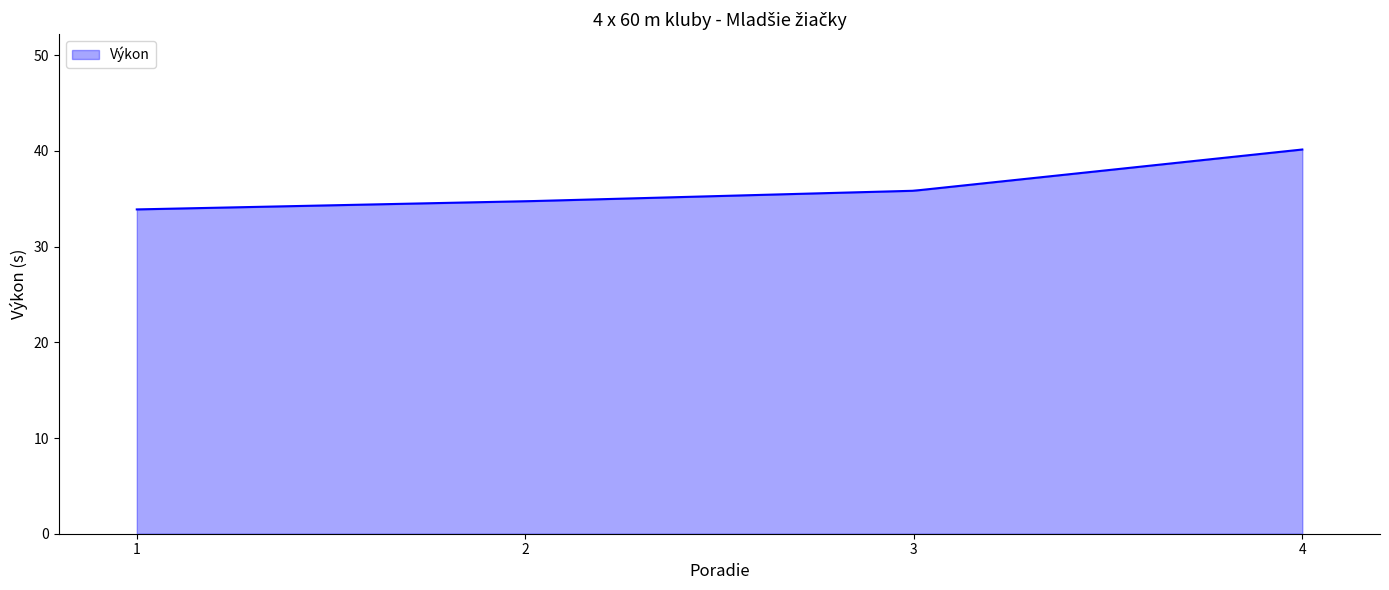

What is the sum of all values?

10761.2